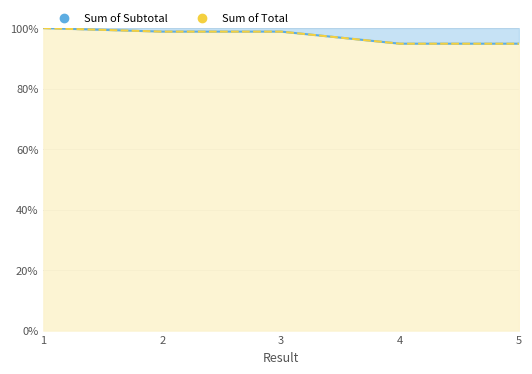

True or false: Sum of Subtotal and Sum of Total intersect in this chart.

False